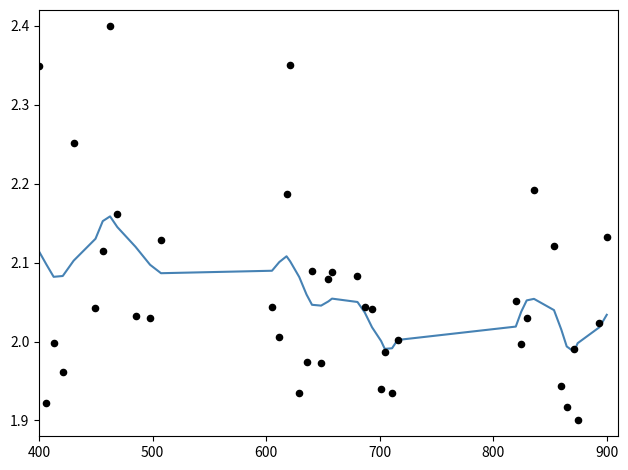

Which series has the largest total across all categories?

dnbrad_smooth